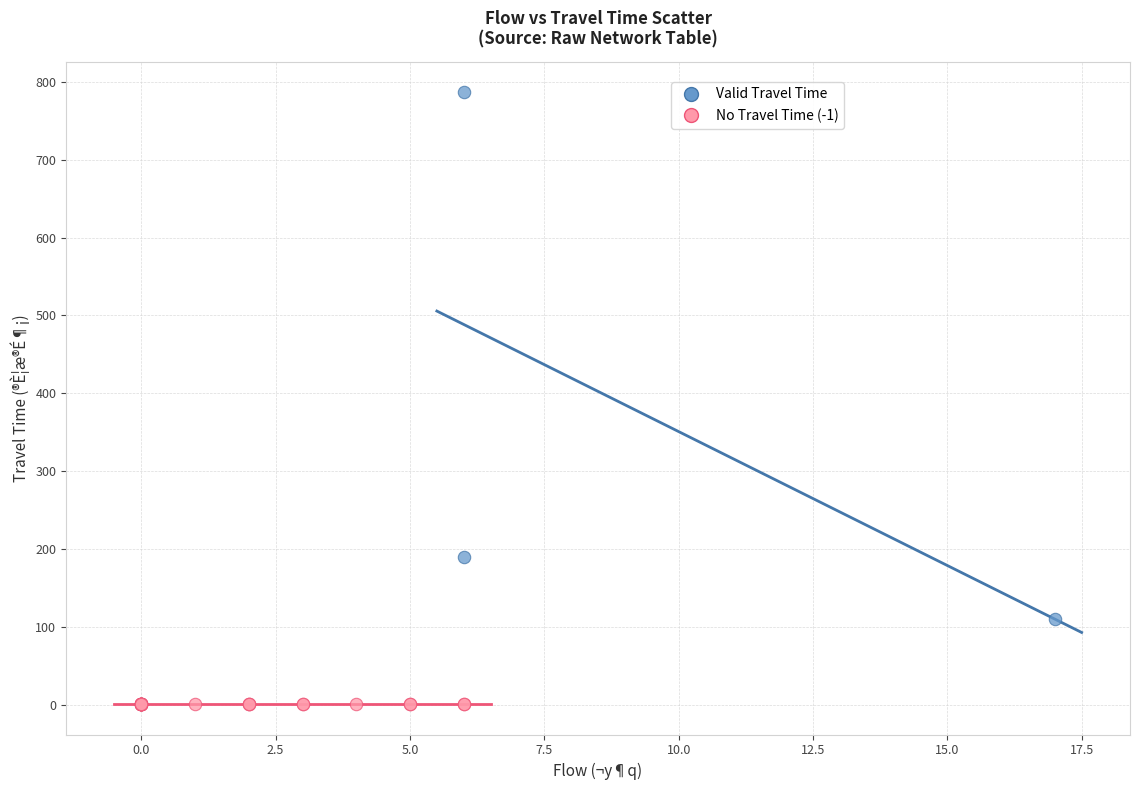

Which series contains the lowest Y value?

No Travel Time (-1)